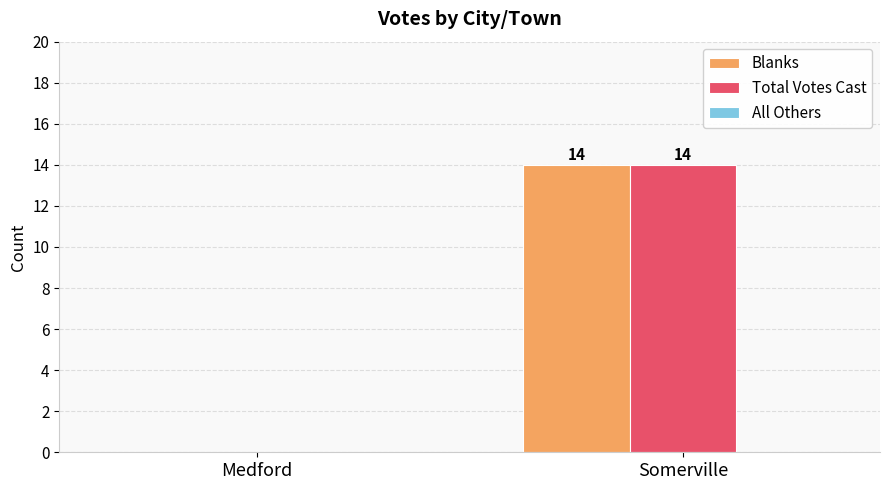

How many positive values does the Total Votes Cast series have?

1